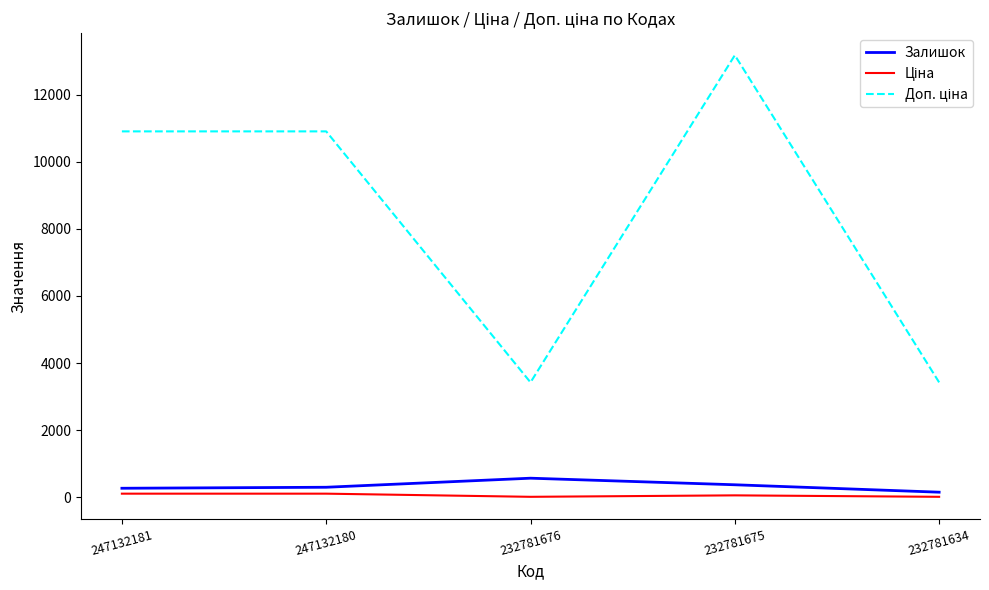

At which category is the sum across all series the highest?

232781675